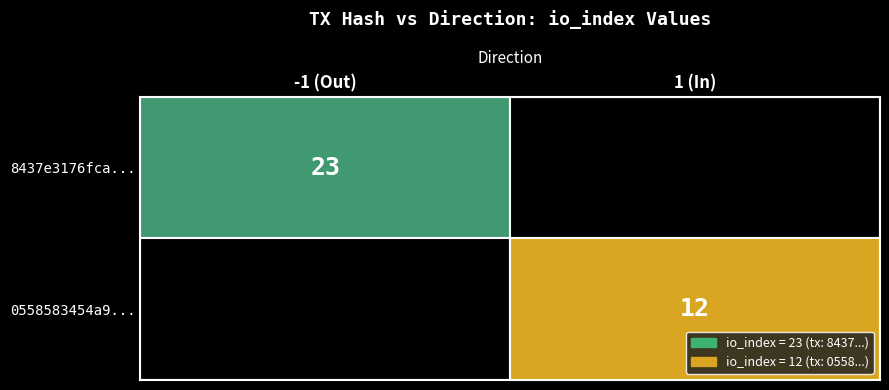

List the series in order of their overall mean, highest first.

8437e3176fca732dce0a5e5c69731fe92fc82da, 0558583454a9ffdb5d19cb44bb8ca900cac2434